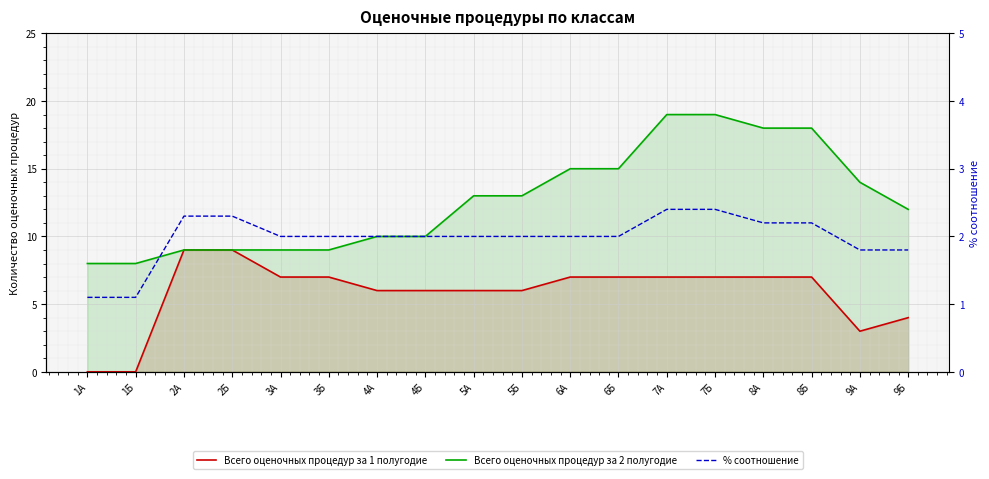

List the series in order of their peak value, lowest first.

% соотношение, Всего оценочных процедур за 1 полугодие, Всего оценочных процедур за 2 полугодие